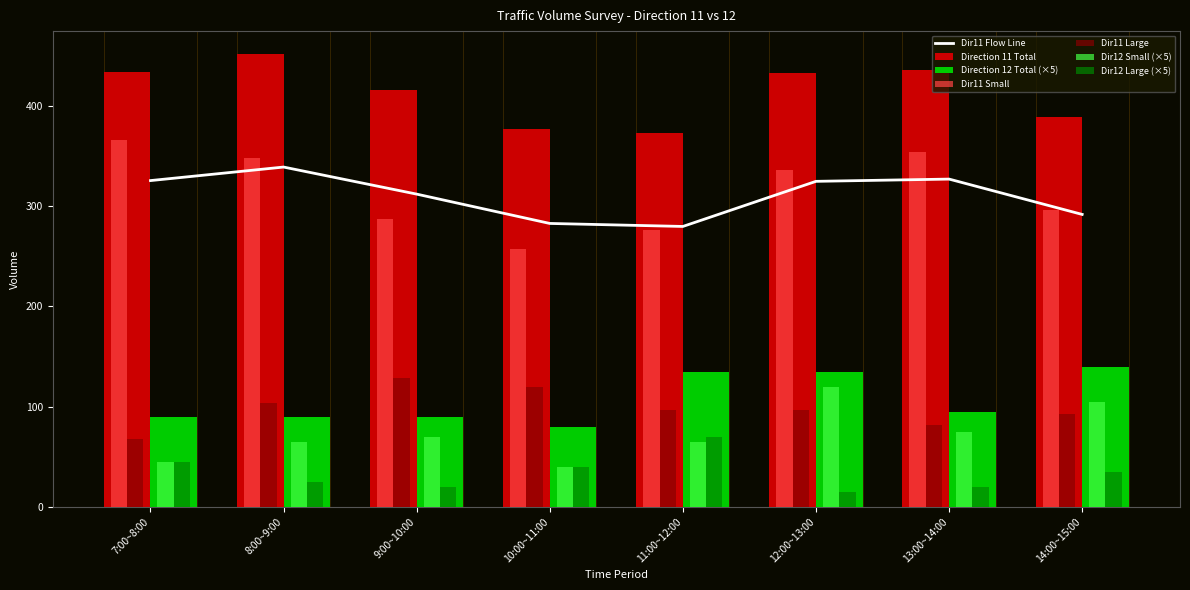

What is the total value across all series at 7:00~8:00?

939.5